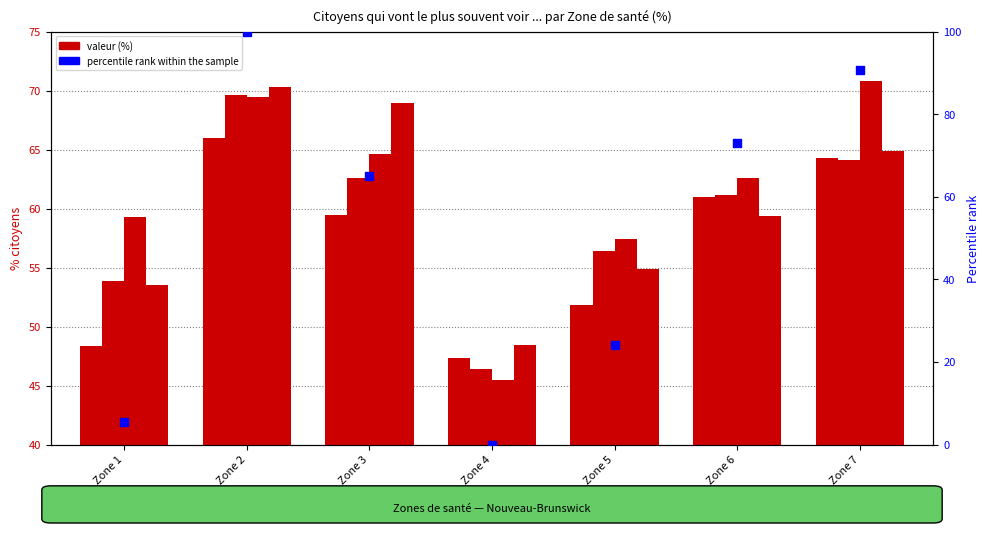

What is the change in value from Zone 3 to Zone 7?

+25.7